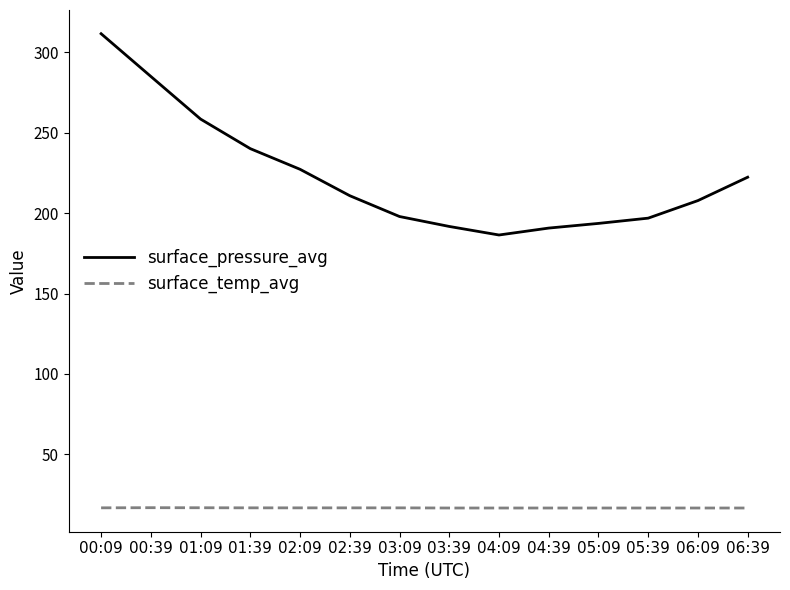

What is the difference between the second highest and minimum values in the surface_temp_avg series?

0.2